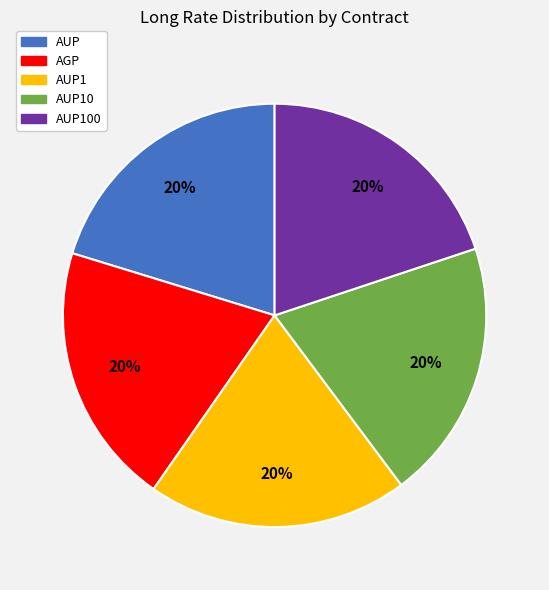

How many slices are in this pie chart?

5